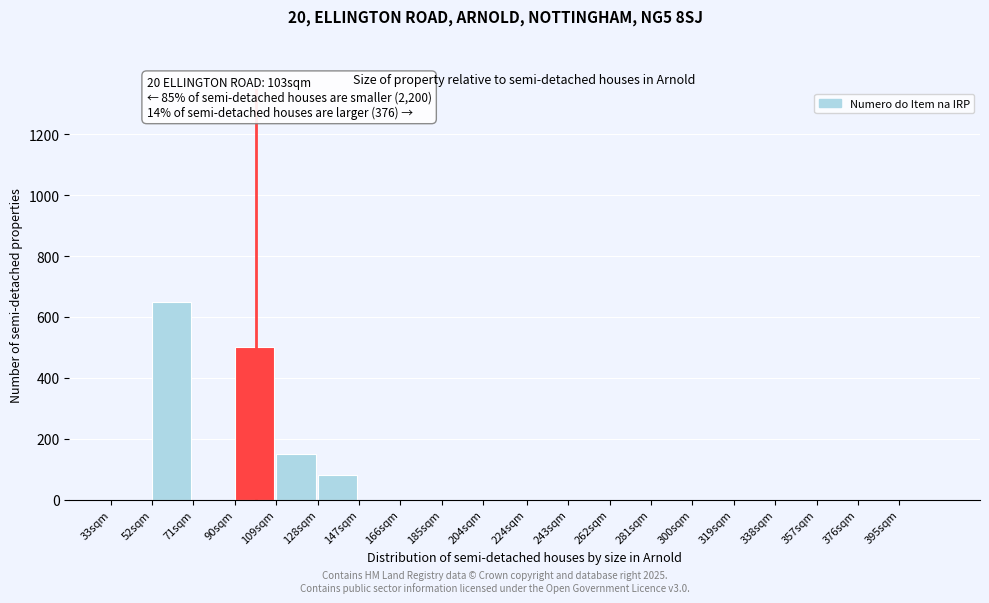

Reading left to right, extract all data points from this chart.

33sqm=0	52sqm=650	71sqm=0	90sqm=500	109sqm=150	128sqm=80	147sqm=0	166sqm=0	185sqm=0	204sqm=0	224sqm=0	243sqm=0	262sqm=0	281sqm=0	300sqm=0	319sqm=0	338sqm=0	357sqm=0	376sqm=0	395sqm=0